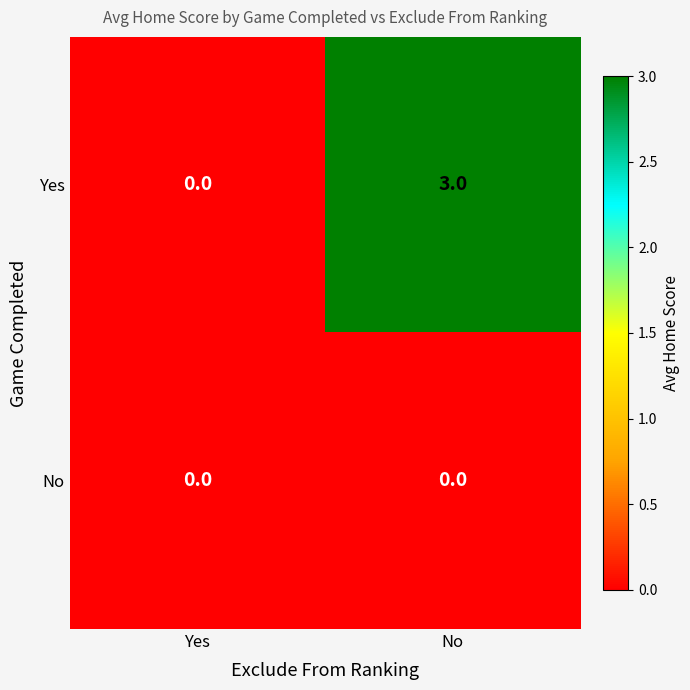

Rank the series by their average value, from highest to lowest.

Yes, No